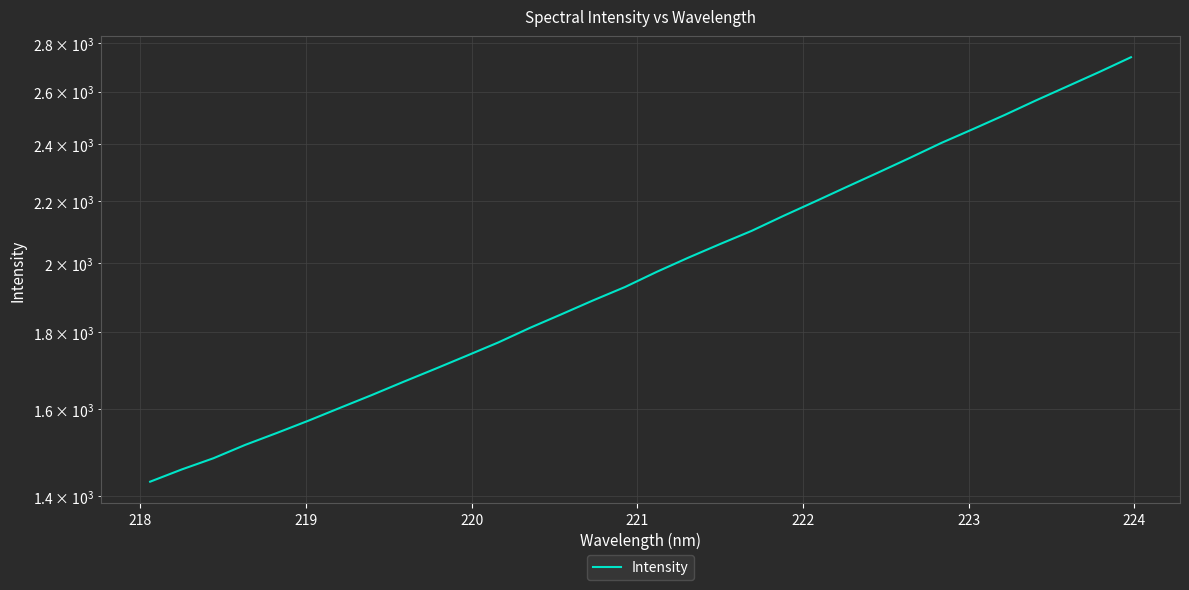

What is the value of the 8th point from the left?

1634.5